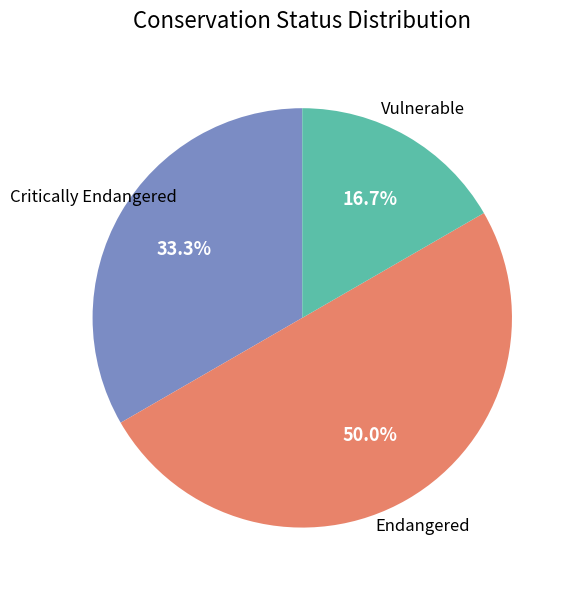

What is the largest slice in the pie chart?

Endangered